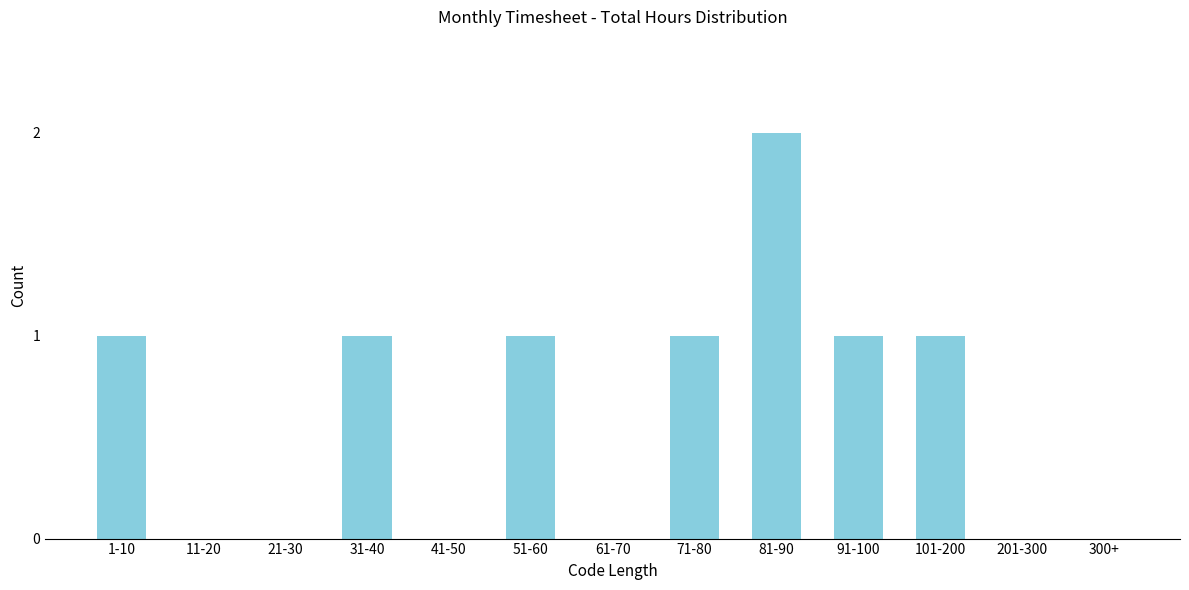

Reading left to right, what are all the values shown in this chart?

1-10=1	11-20=0	21-30=0	31-40=1	41-50=0	51-60=1	61-70=0	71-80=1	81-90=2	91-100=1	101-200=1	201-300=0	300+=0